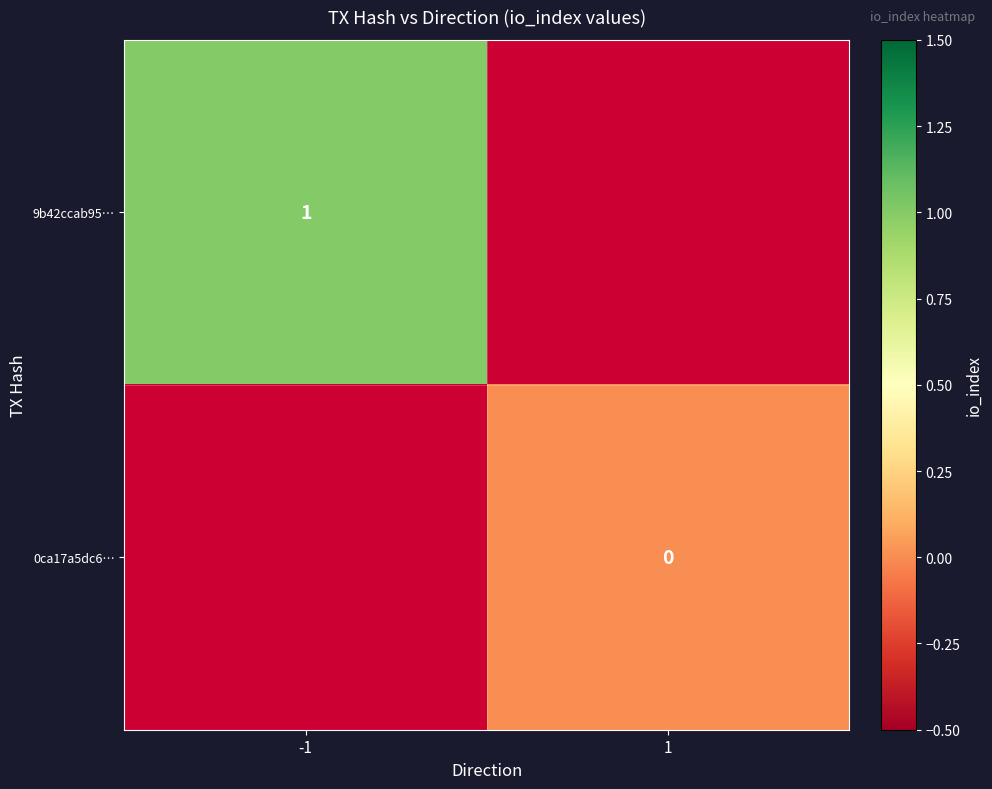

At how many categories does at least one series exceed 0?

1